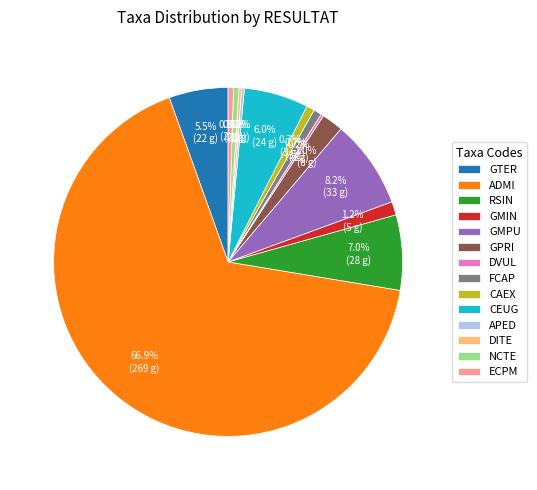

How much of the chart is everything except GTER?

94.5%